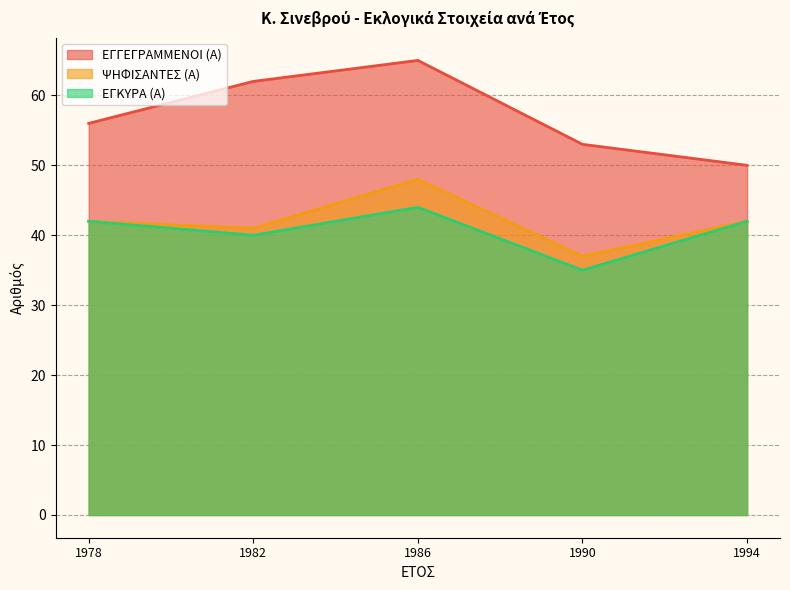

How many values in the ΕΓΓΕΓΡΑΜΜΕΝΟΙ (Α) series are below 56?

2